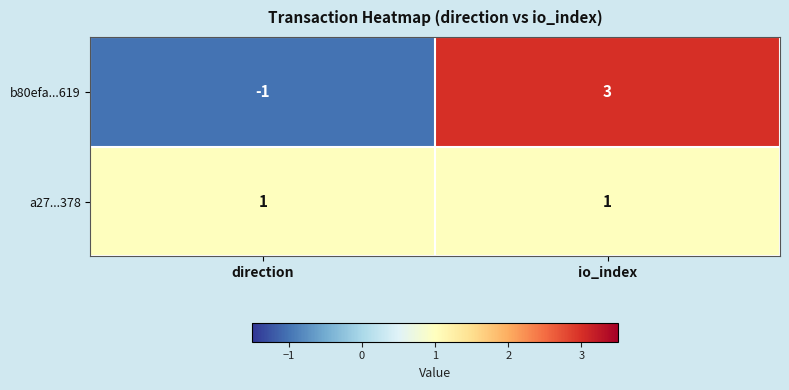

Rank the series by their maximum value, from lowest to highest.

a27...378, b80efa...619